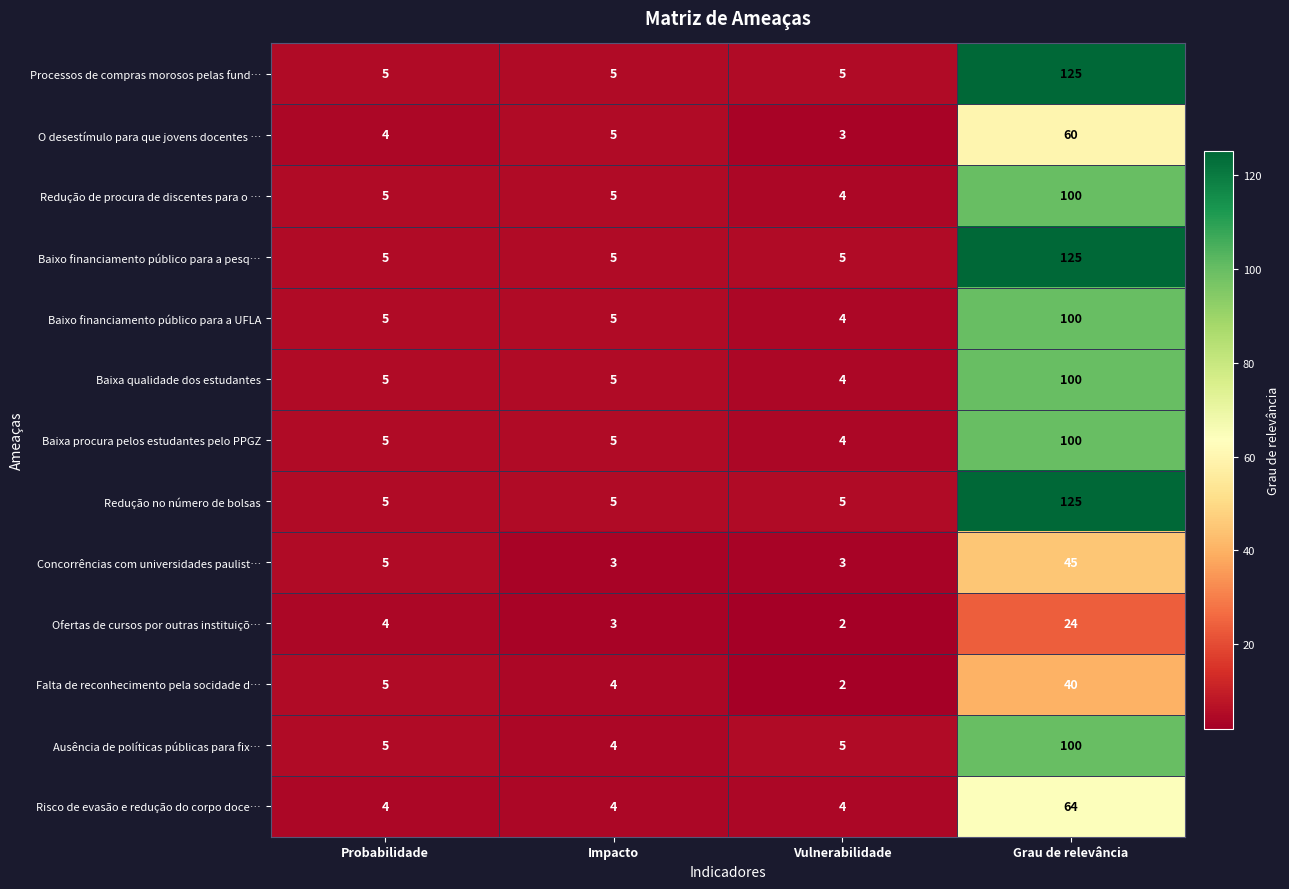

Which label corresponds to the largest value in the chart?

Grau de relevância